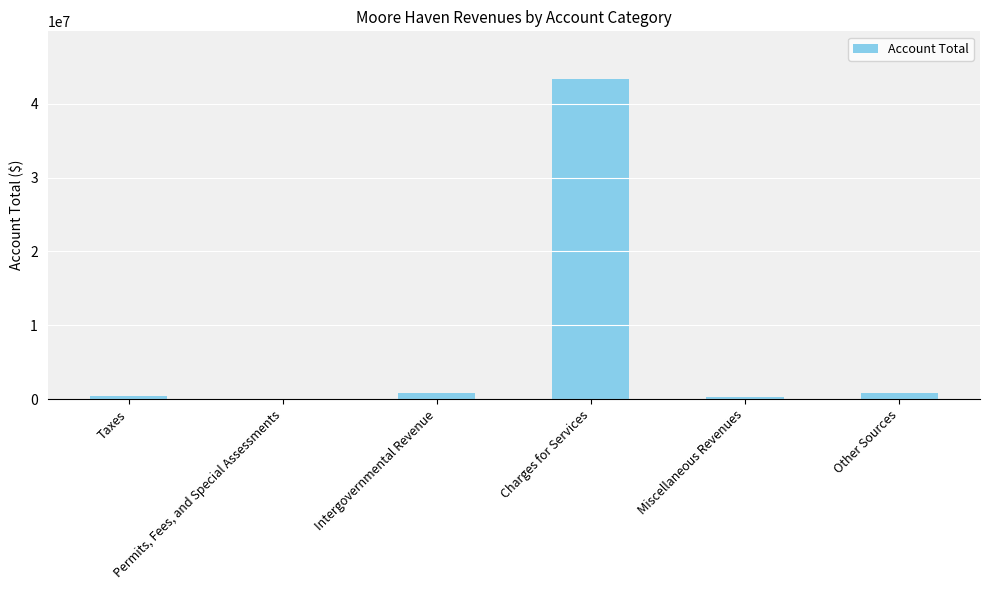

What is the greatest value displayed?

43328034